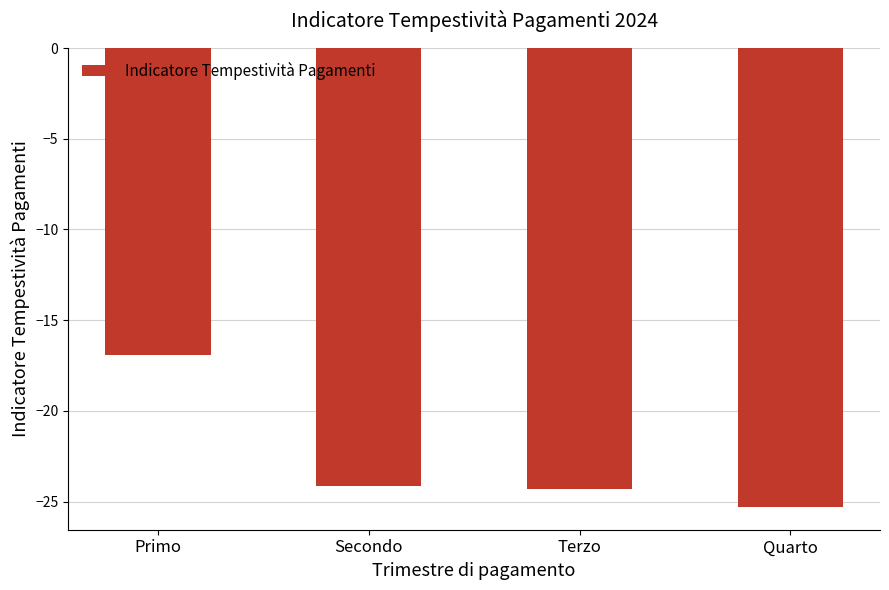

Which label corresponds to the smallest value in the chart?

Quarto